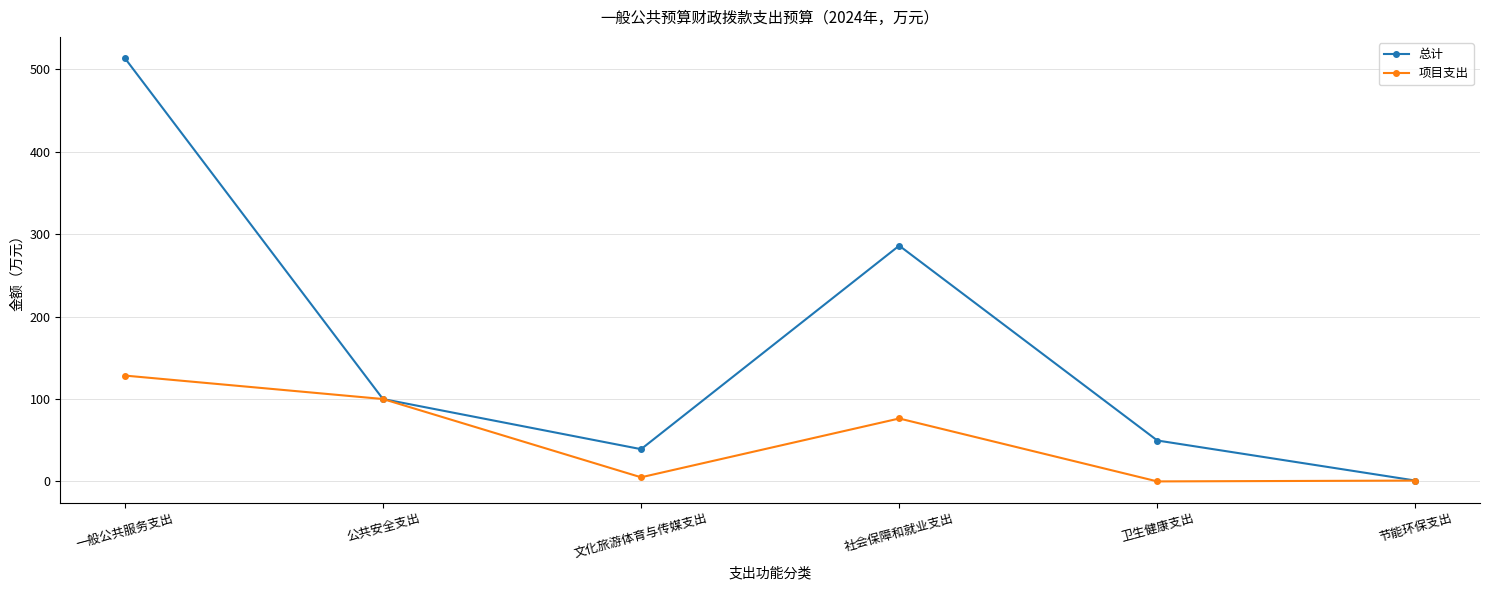

Which series has the largest total across all categories?

总计